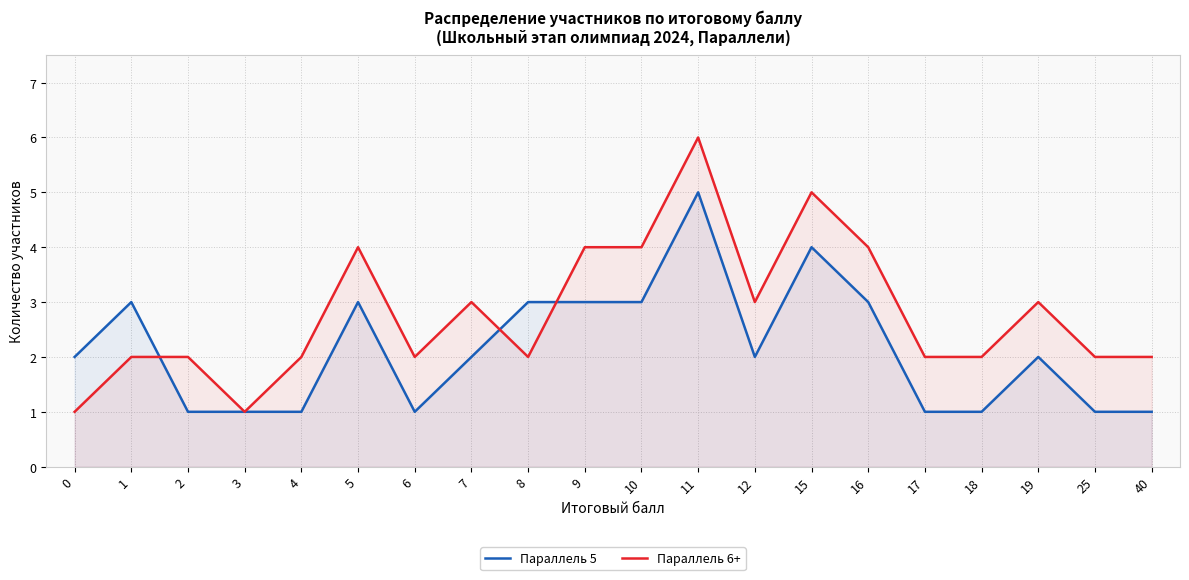

At which label is Параллель 5 closest to 3?

1